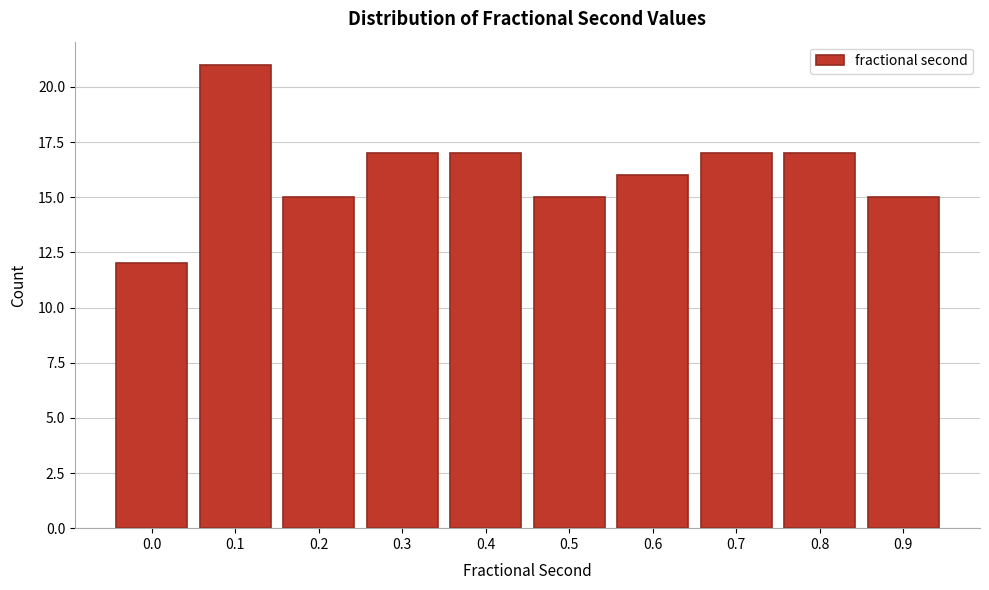

Reading left to right, extract all data points from this chart.

0.0=12	0.1=21	0.2=15	0.3=17	0.4=17	0.5=15	0.6=16	0.7=17	0.8=17	0.9=15